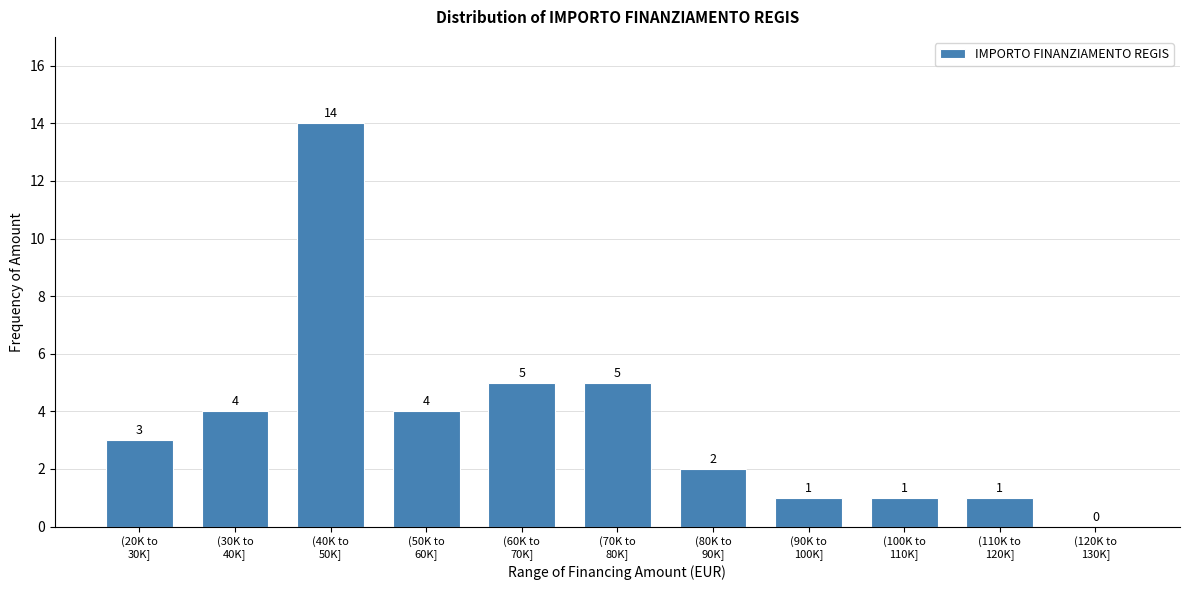

What is the maximum value shown in the chart?

14